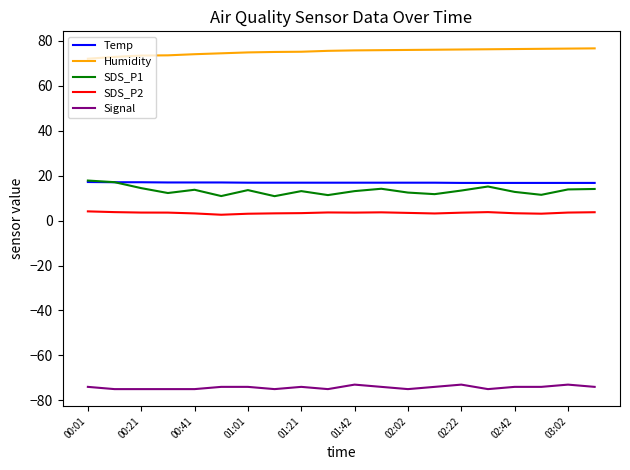

True or false: Signal and SDS_P2 cross at least once.

False